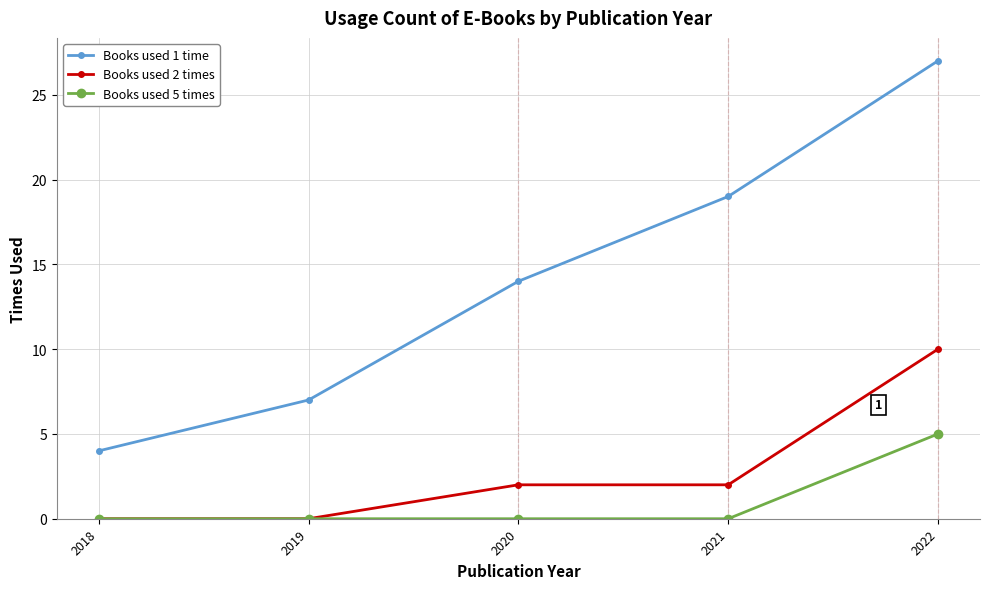

The value of Books used 1 time at 2022 is 36. True or false?

False